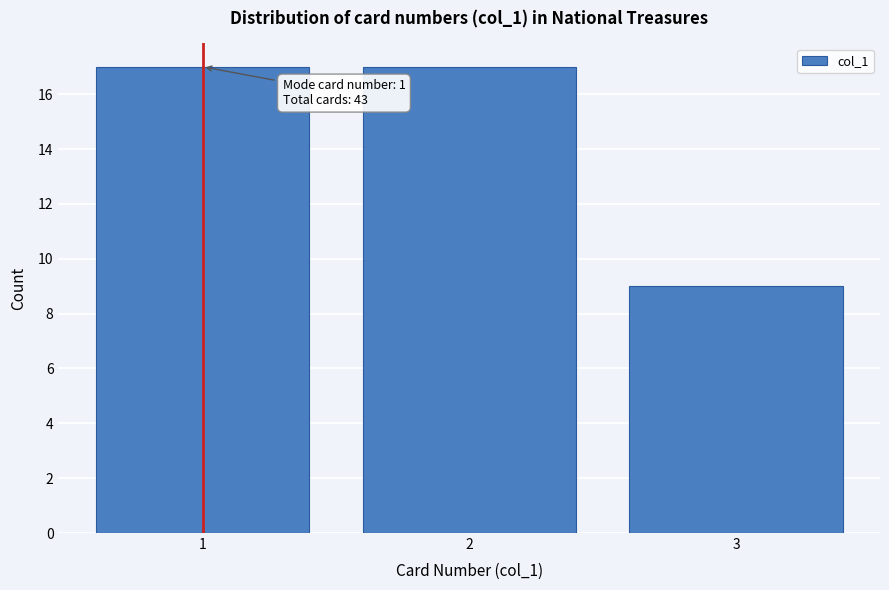

Reading right to left, transcribe all the data shown in this chart.

3=9	2=17	1=17